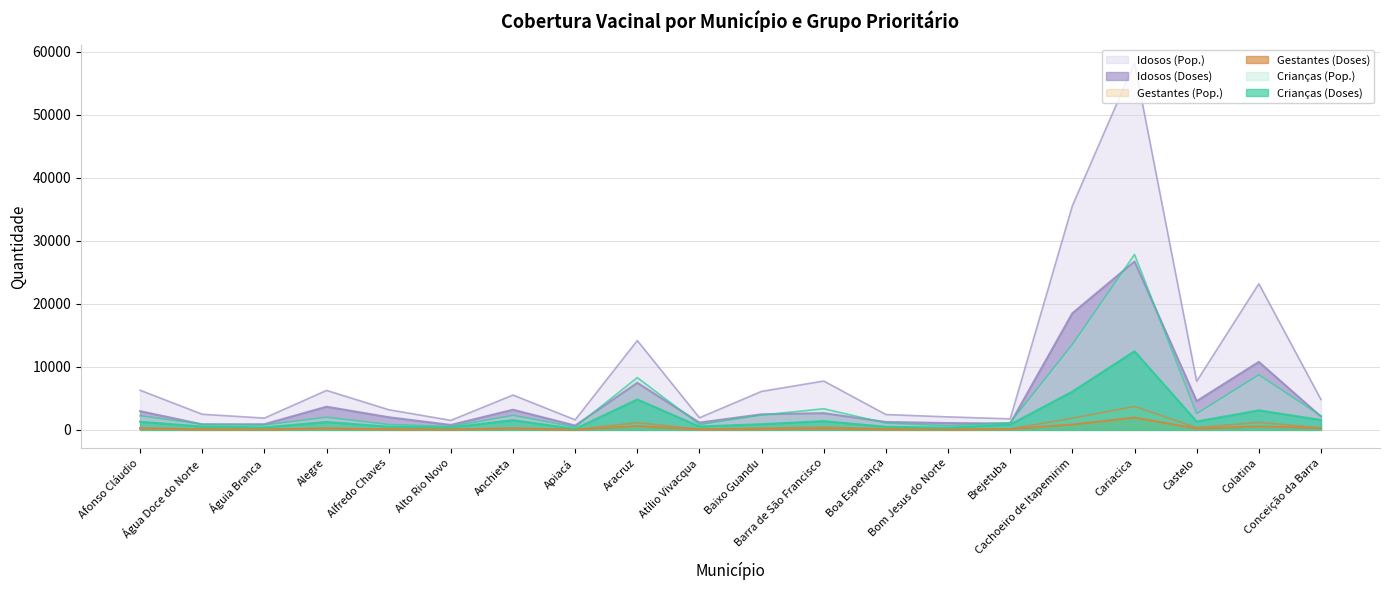

Reading right to left, transcribe all the data shown in this chart.

Crianças (Pop.): Conceição da Barra=2229	Colatina=8740	Castelo=2570	Cariacica=27853	Cachoeiro de Itapemirim=13561	Brejetuba=1149	Bom Jesus do Norte=649	Boa Esperança=1071	Barra de São Francisco=3354	Baixo Guandu=2346	Atílio Vivacqua=838	Aracruz=8304	Apiacá=437	Anchieta=2311	Alto Rio Novo=528	Alfredo Chaves=852	Alegre=2005	Águia Branca=774	Água Doce do Norte=884	Afonso Cláudio=2243
Crianças (Doses): Conceição da Barra=1571	Colatina=3098	Castelo=1325	Cariacica=12480	Cachoeiro de Itapemirim=6073	Brejetuba=842	Bom Jesus do Norte=348	Boa Esperança=489	Barra de São Francisco=1389	Baixo Guandu=898	Atílio Vivacqua=534	Aracruz=4824	Apiacá=156	Anchieta=1540	Alto Rio Novo=383	Alfredo Chaves=505	Alegre=1251	Águia Branca=385	Água Doce do Norte=525	Afonso Cláudio=1292
Gestantes (Pop.): Conceição da Barra=296	Colatina=1190	Castelo=343	Cariacica=3720	Cachoeiro de Itapemirim=1847	Brejetuba=154	Bom Jesus do Norte=60	Boa Esperança=161	Barra de São Francisco=428	Baixo Guandu=287	Atílio Vivacqua=107	Aracruz=1131	Apiacá=49	Anchieta=286	Alto Rio Novo=70	Alfredo Chaves=120	Alegre=265	Águia Branca=118	Água Doce do Norte=122	Afonso Cláudio=308
Gestantes (Doses): Conceição da Barra=298	Colatina=546	Castelo=203	Cariacica=1950	Cachoeiro de Itapemirim=845	Brejetuba=119	Bom Jesus do Norte=47	Boa Esperança=71	Barra de São Francisco=198	Baixo Guandu=111	Atílio Vivacqua=77	Aracruz=602	Apiacá=22	Anchieta=206	Alto Rio Novo=59	Alfredo Chaves=68	Alegre=204	Águia Branca=50	Água Doce do Norte=64	Afonso Cláudio=216
Idosos (Pop.): Conceição da Barra=4822	Colatina=23196	Castelo=7711	Cariacica=58247	Cachoeiro de Itapemirim=35579	Brejetuba=1750	Bom Jesus do Norte=2062	Boa Esperança=2434	Barra de São Francisco=7753	Baixo Guandu=6113	Atílio Vivacqua=1921	Aracruz=14177	Apiacá=1596	Anchieta=5527	Alto Rio Novo=1507	Alfredo Chaves=3201	Alegre=6264	Águia Branca=1869	Água Doce do Norte=2479	Afonso Cláudio=6289
Idosos (Doses): Conceição da Barra=2108	Colatina=10788	Castelo=4573	Cariacica=26737	Cachoeiro de Itapemirim=18512	Brejetuba=1010	Bom Jesus do Norte=1084	Boa Esperança=1253	Barra de São Francisco=2651	Baixo Guandu=2473	Atílio Vivacqua=1158	Aracruz=7470	Apiacá=683	Anchieta=3197	Alto Rio Novo=783	Alfredo Chaves=2011	Alegre=3679	Águia Branca=898	Água Doce do Norte=878	Afonso Cláudio=2968